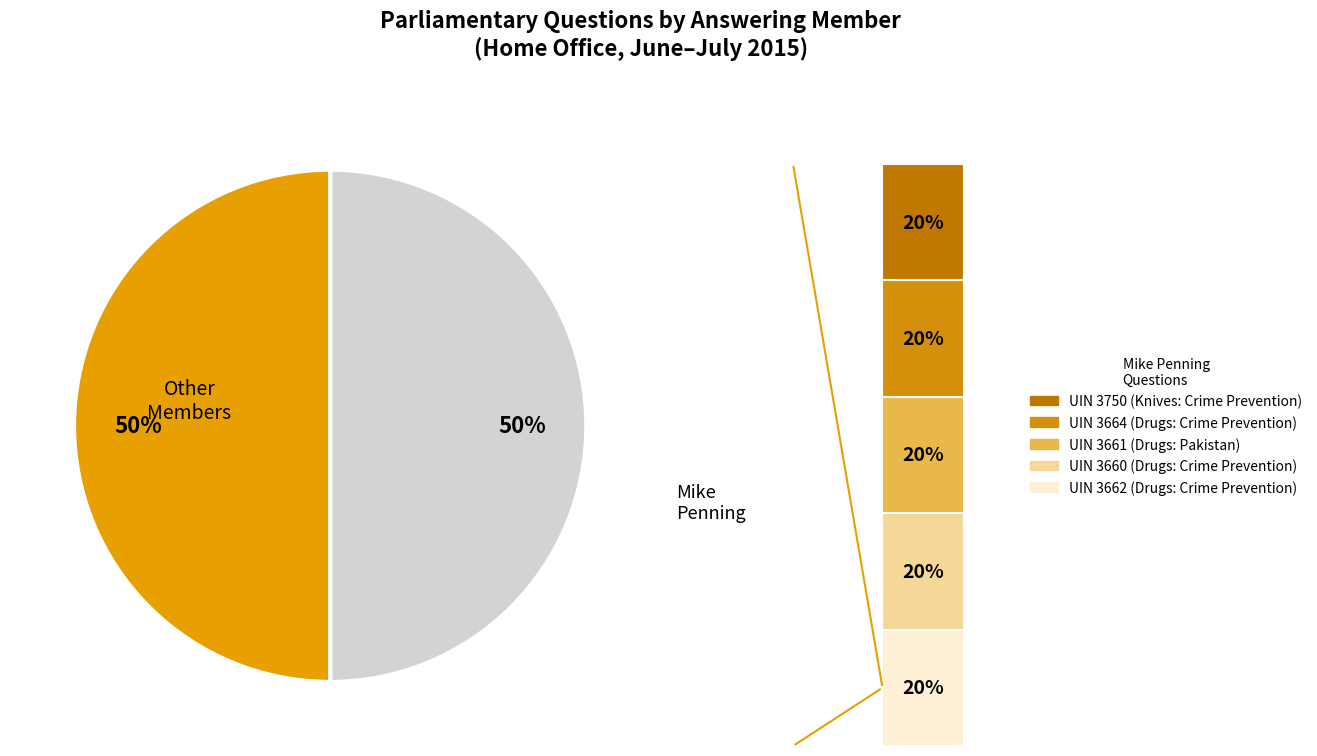

What percentage is the Dr Paul Monaghan (3662) slice, to the nearest percent?

10%